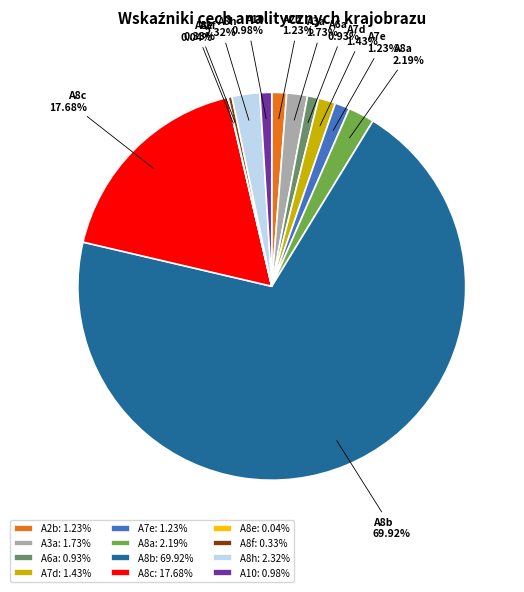

To the nearest percent, what percentage of the pie is A8a?

2%